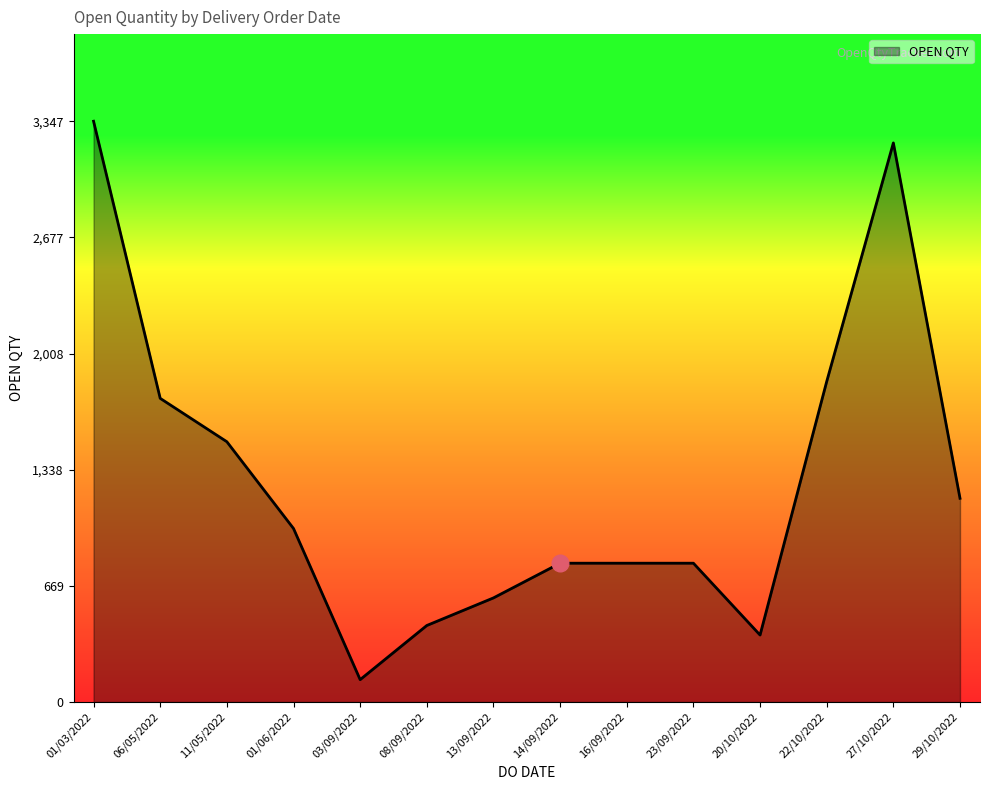

What is the sum of the values at 03/09/2022 and 06/05/2022?

1879